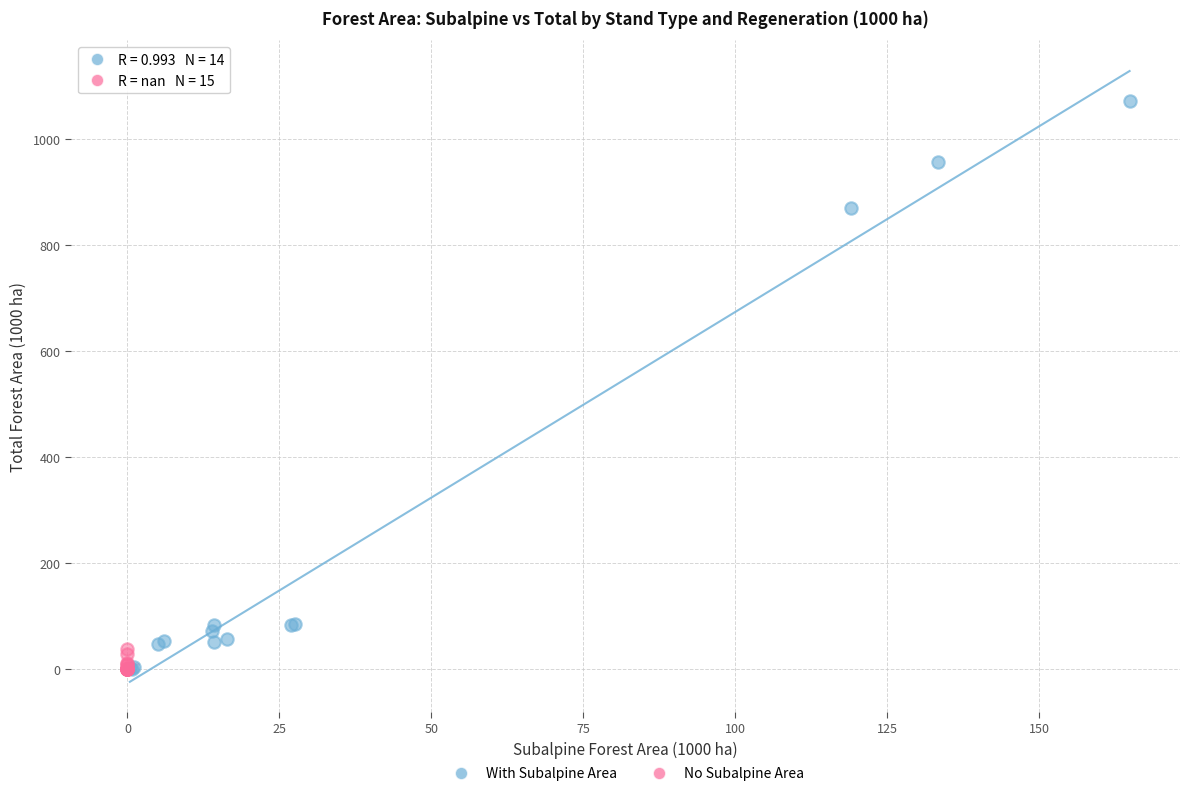

Which series has the widest spread of Y values?

With Subalpine Area